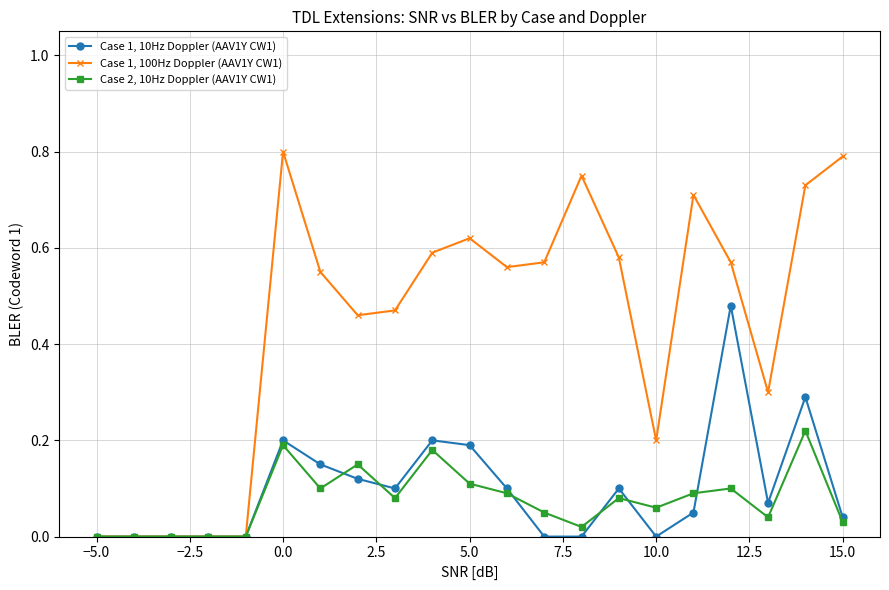

How many series are shown in this chart?

3